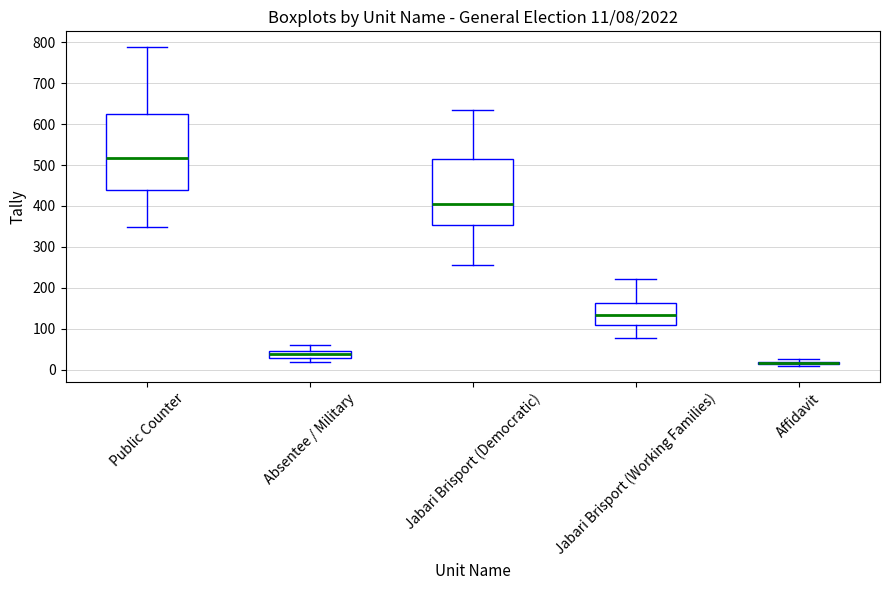

Which box is the tallest, from its lower edge to its upper edge?

Public Counter